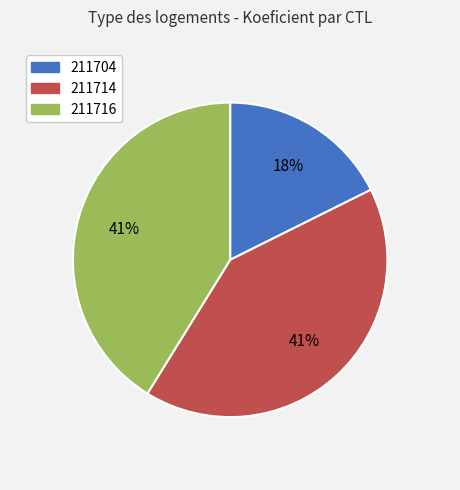

To the nearest percent, what portion does 211714 represent?

41%